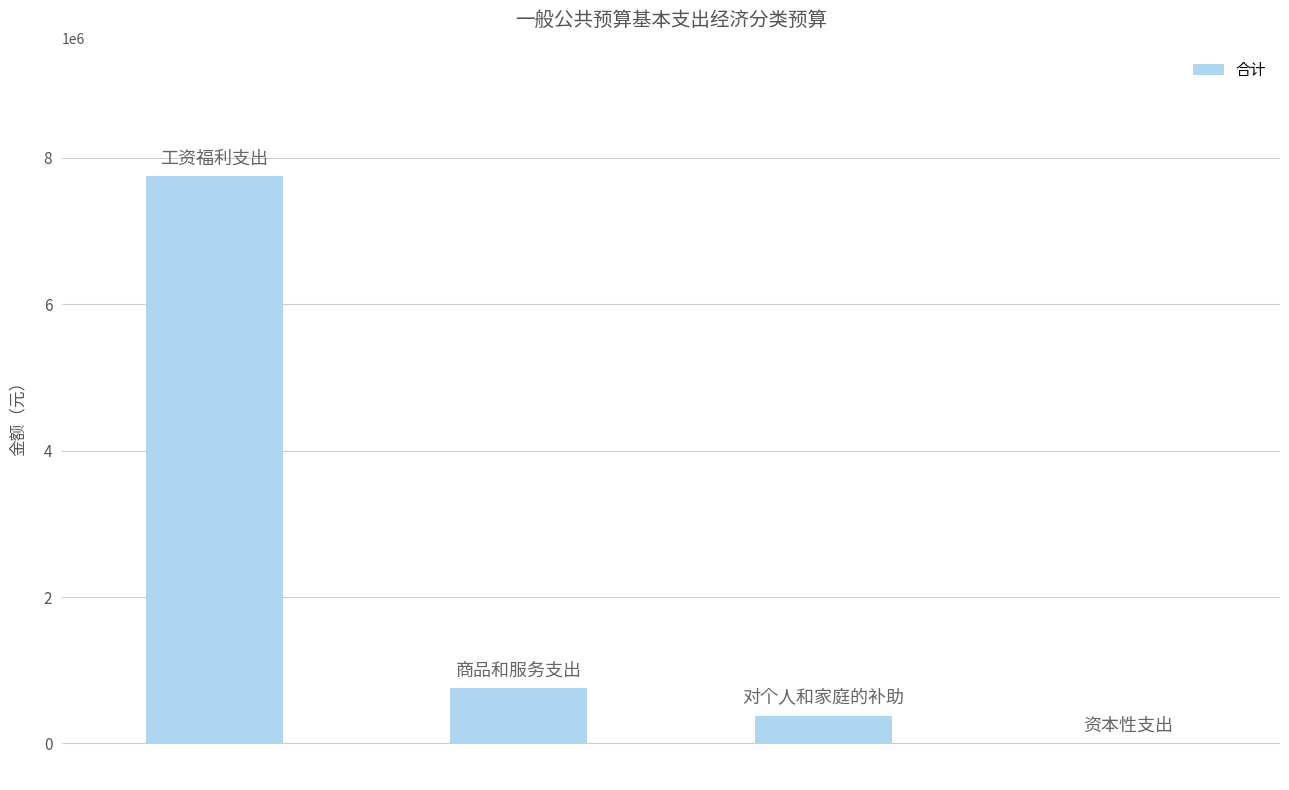

What is the sum of all values?

8881575.0